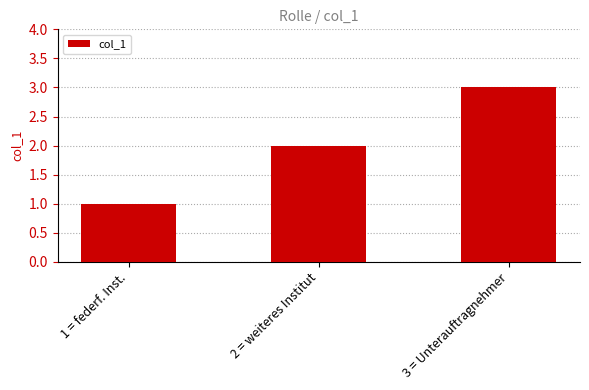

What is the sum of all values?

6